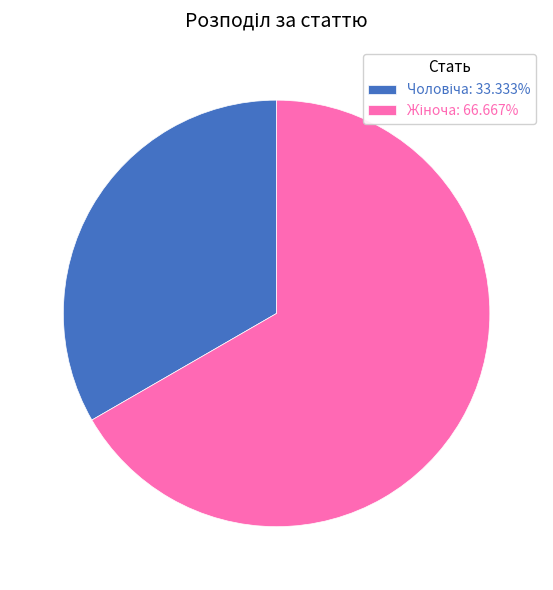

Is there any slice that represents more than half of the pie?

Yes